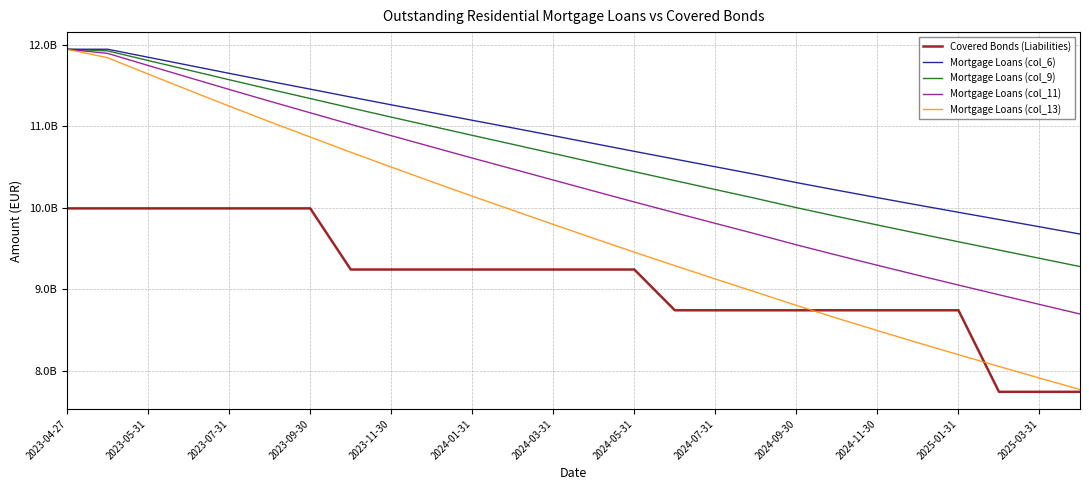

Reading left to right, what are all the values shown in this chart?

Covered Bonds (Liabilities): 9992000000.0	9992000000.0	9992000000.0	9992000000.0	9992000000.0	9992000000.0	9992000000.0	9242000000.0	9242000000.0	9242000000.0	9242000000.0	9242000000.0	9242000000.0	9242000000.0	9242000000.0	8742000000.0	8742000000.0	8742000000.0	8742000000.0	8742000000.0	8742000000.0	8742000000.0	8742000000.0	7742000000.0	7742000000.0	7742000000.0
Mortgage Loans (col_6): 11943935807.3	11943933790.1	11845500757.0	11747152420.8	11648184632.0	11550585835.3	11454496352.3	11357701526.2	11262187260.0	11167568695.6	11072582213.5	10978886340.6	10883530086.8	10787329014.2	10691440314.2	10596557455.8	10502070124.8	10407557043.8	10308442402.2	10214953673.2	10123374966.3	10033079359.7	9943941062.2	9855356437.5	9766441884.4	9677227167.5
Mortgage Loans (col_9): 11943935807.3	11923842390.8	11805682633.3	11687970929.4	11570006540.7	11453763462.1	11339372864.1	11224637619.6	11111519719.7	10999632851.7	10887729186.3	10777437800.5	10665859485.0	10553799525.2	10442391483.0	10332309144.9	10222952622.6	10113909747.2	10000740589.7	9893372348.0	9788183805.8	9684559682.5	9582371712.2	9481032771.2	9379690785.7	9278375123.6
Mortgage Loans (col_11): 11943935807.3	11892989105.0	11744666587.9	11597476605.7	11450719626.4	11306343629.7	11164462026.9	11022900517.9	10883581015.2	10746111356.1	10609263873.8	10474619615.3	10339353582.4	10204251736.3	10070408519.6	9938464800.0	9807832815.1	9678110449.3	9545055470.3	9418146530.8	9293900074.3	9171715118.4	9051456833.4	8932559398.1	8814213800.6	8696445514.5
Mortgage Loans (col_13): 11943935807.3	11839524567.6	11639308421.6	11441770467.7	11246198612.1	11054481844.3	10866689377.0	10680672092.7	10498270302.7	10319068959.4	10141861407.6	9968135267.0	9795177078.0	9623727342.6	9454802836.6	9288977995.0	9125673499.6	8964492089.1	8801502422.2	8645438809.6	8493033536.6	8343699201.5	8197280737.0	8053236978.9	7910817926.3	7770032416.0